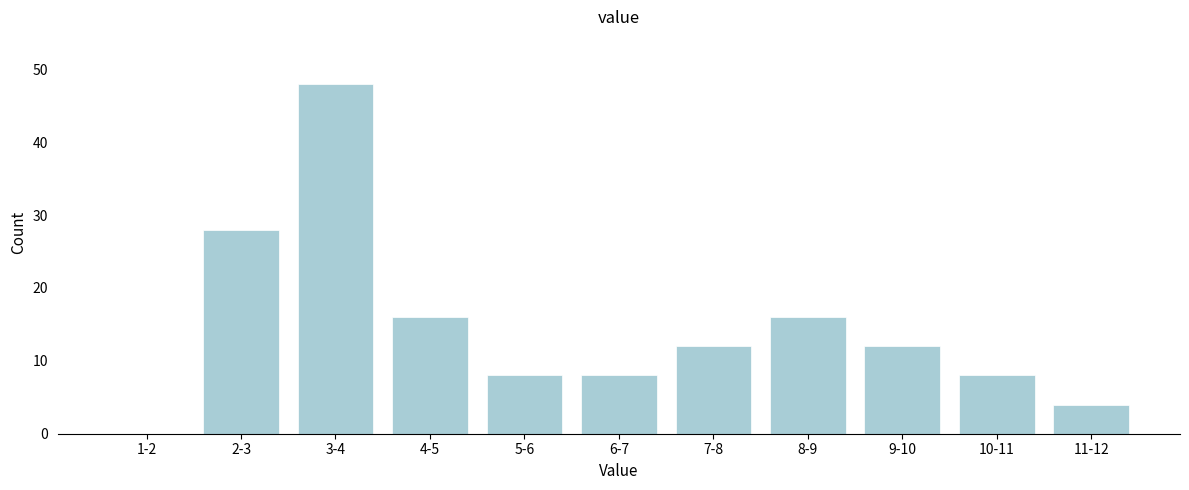

Reading left to right, extract all data points from this chart.

1-2=0	2-3=28	3-4=48	4-5=16	5-6=8	6-7=8	7-8=12	8-9=16	9-10=12	10-11=8	11-12=4